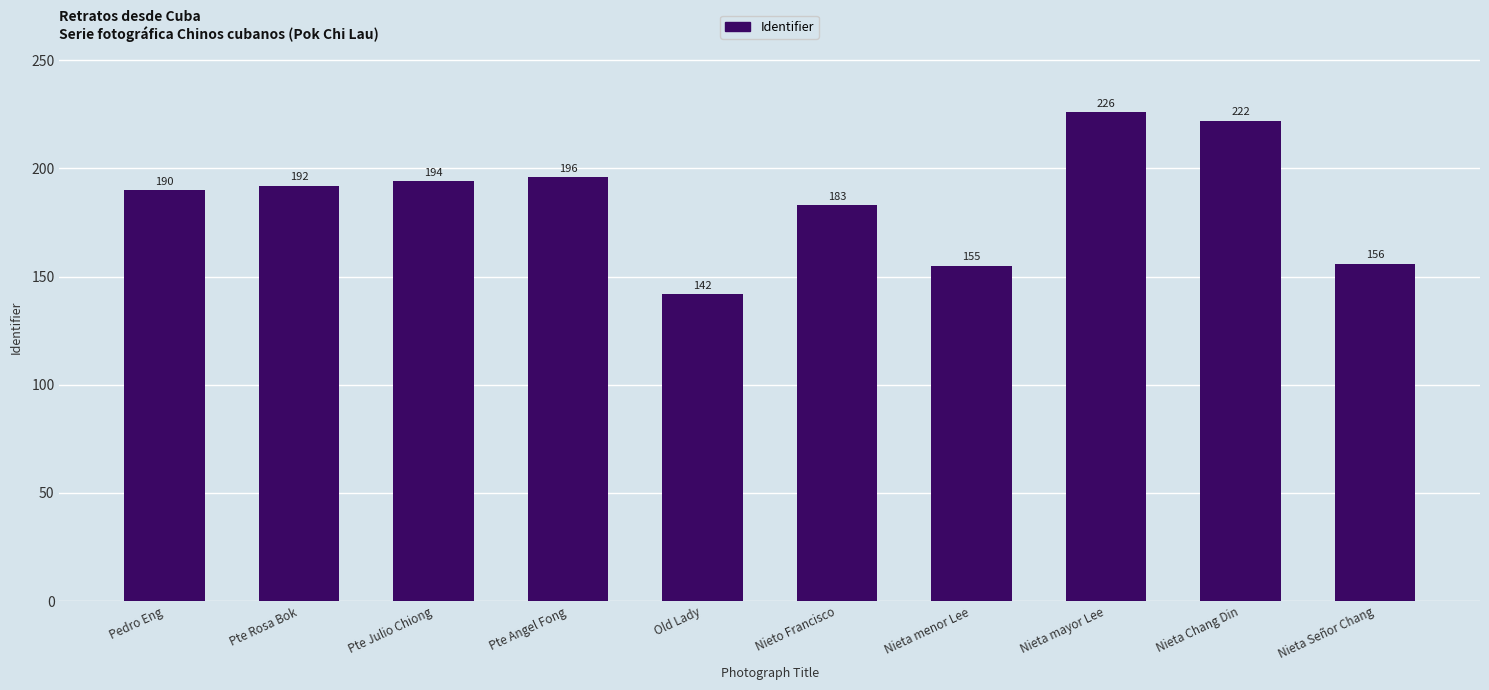

What is the value of the 3rd bar from the left?

194